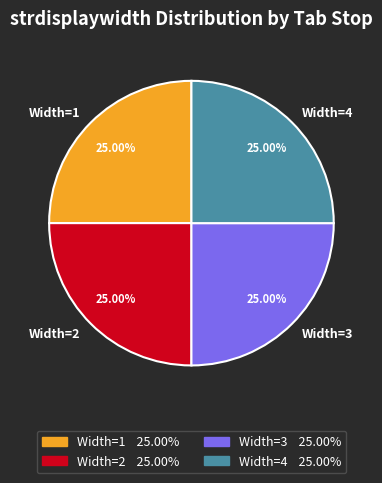

Is Width=1 the majority of the pie?

No